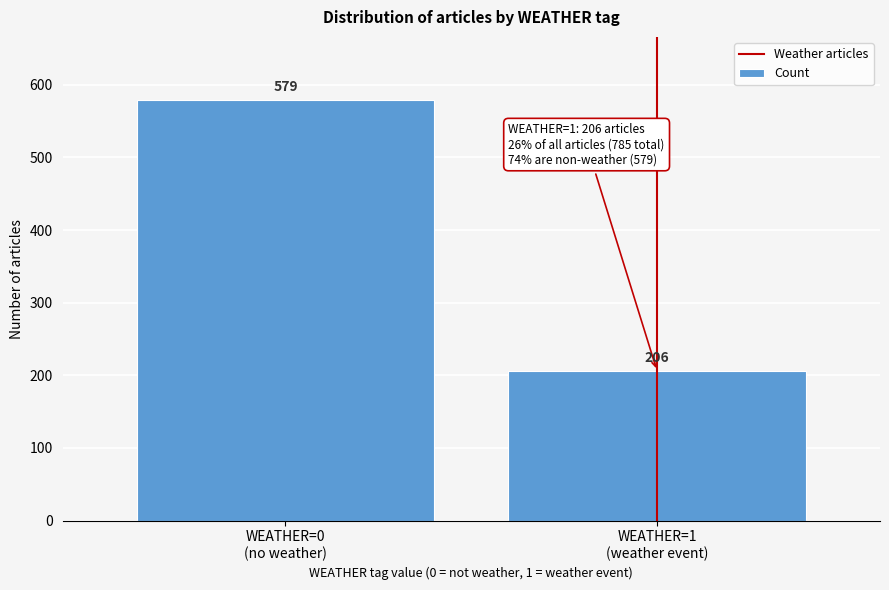

Reading left to right, what are all the values shown in this chart?

579	206